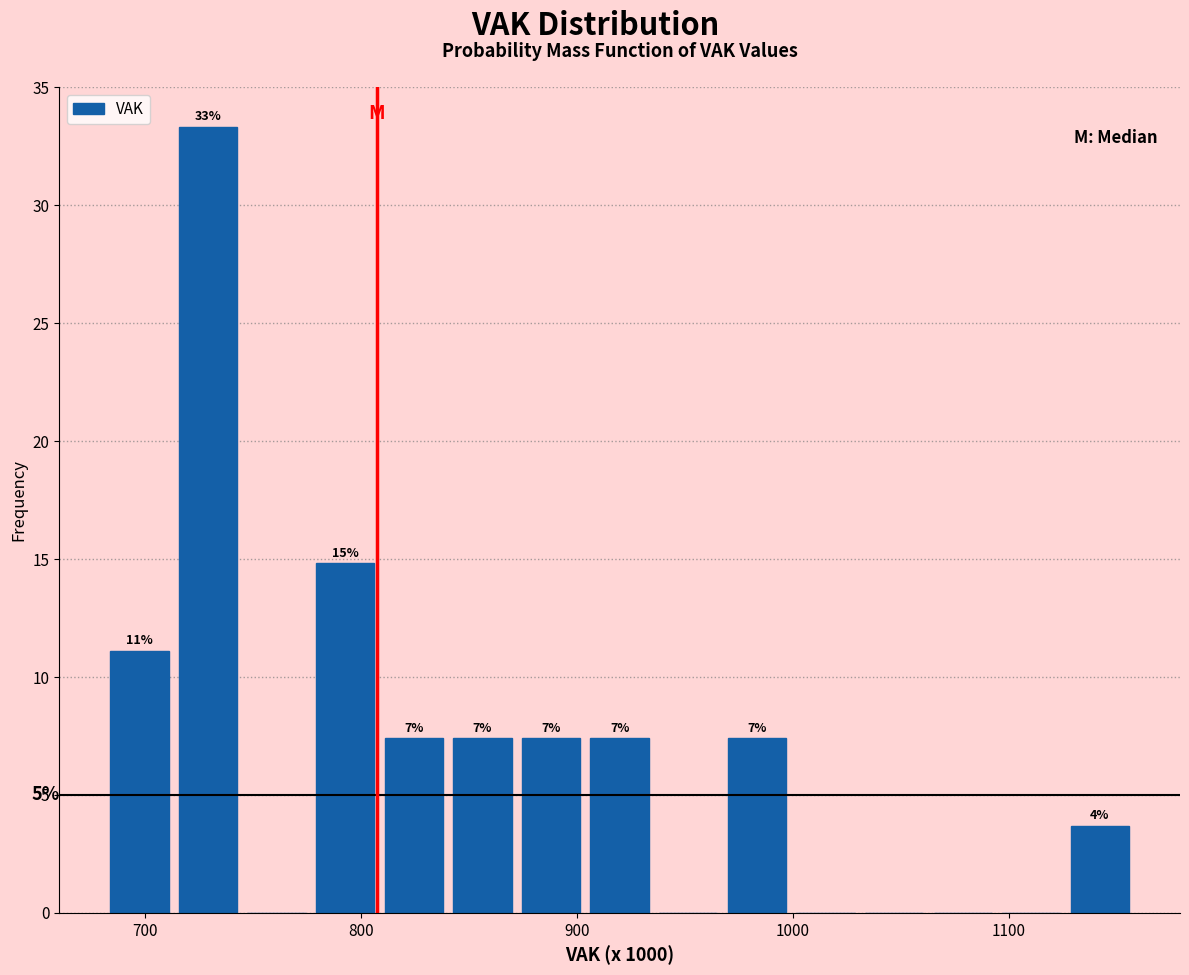

Around what value on the x-axis is the tallest bar? Give the approximate position of its centre, as read against the axis.

730